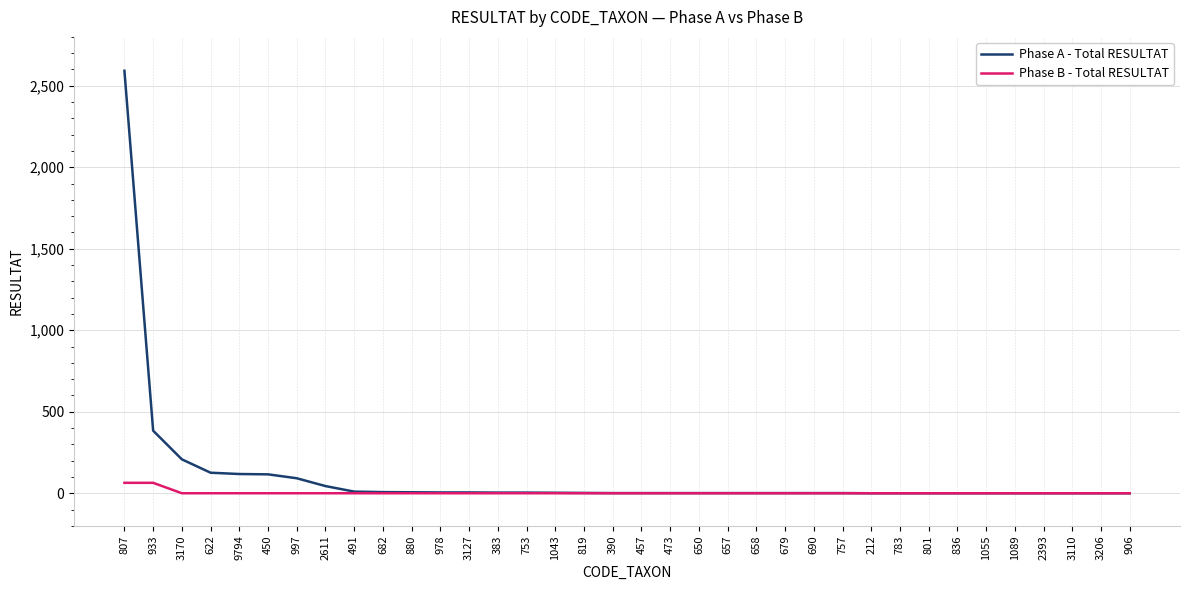

Is this an area chart (filled region under the line)?

No